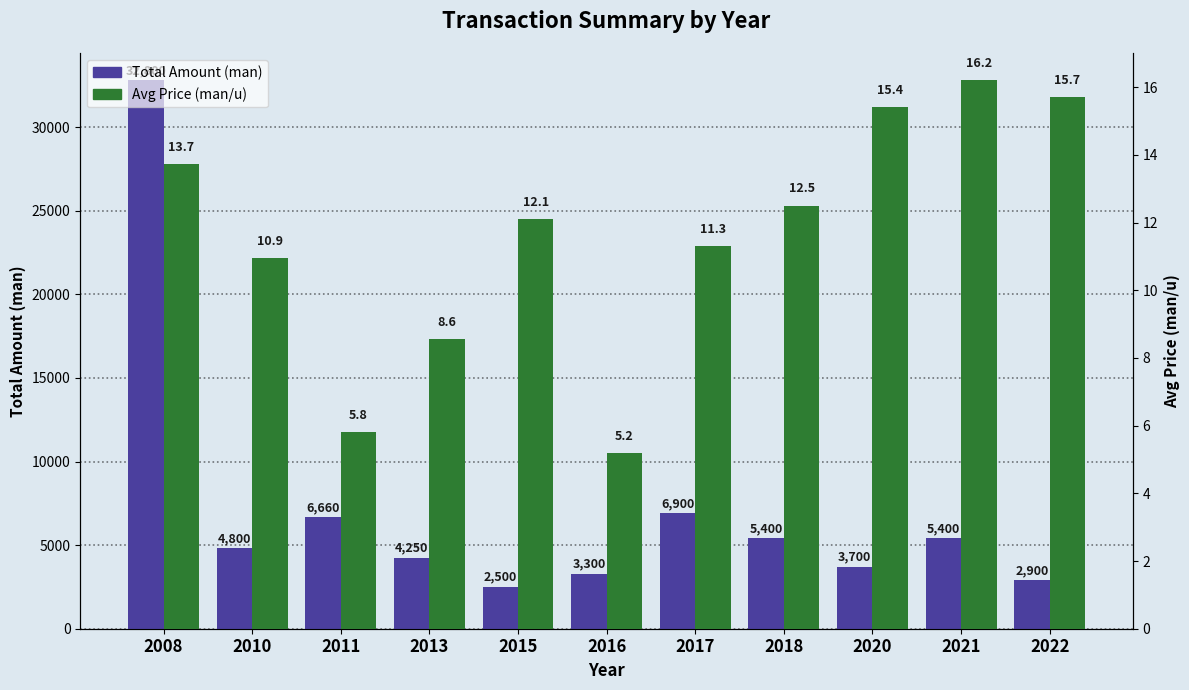

Which series has the largest total across all categories?

Total Amount (man)